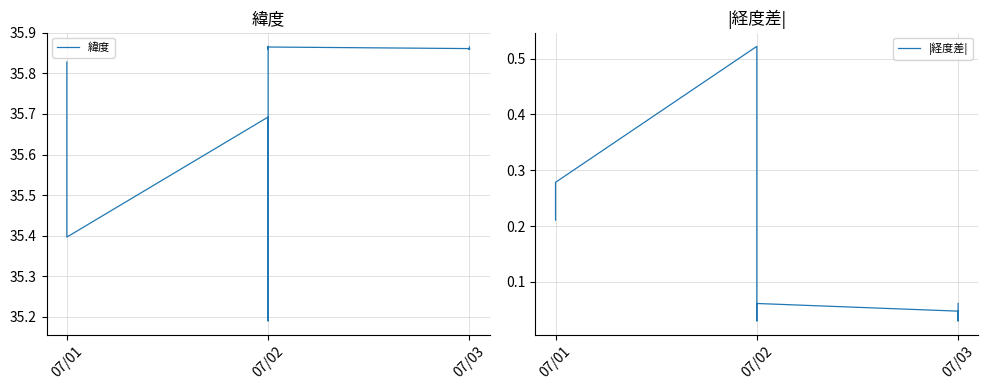

True or false: 緯度 and |経度差| cross at least once.

False